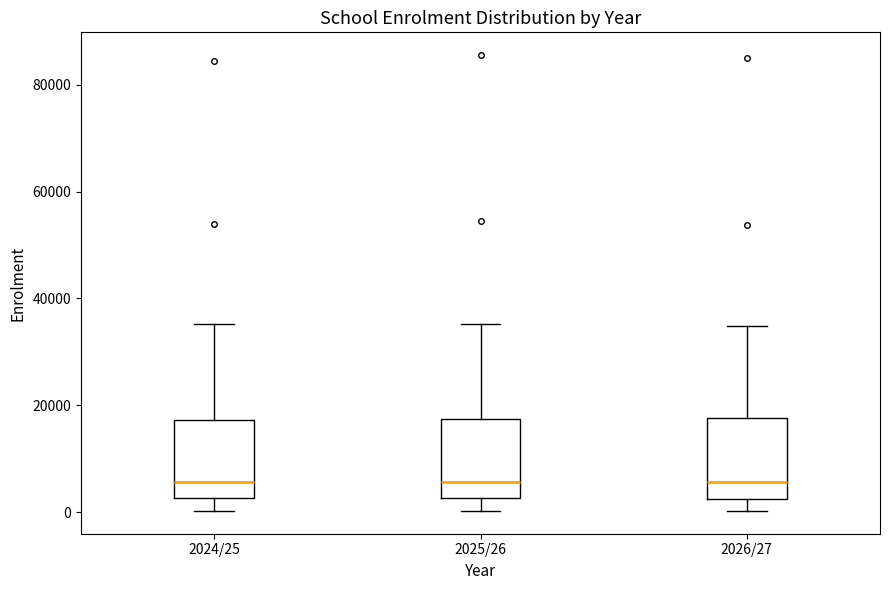

Where does the upper whisker of the box for 2026/27 end on the y-axis? The values are not printed on the chart, so give them approximately, as read against the axis.

34000